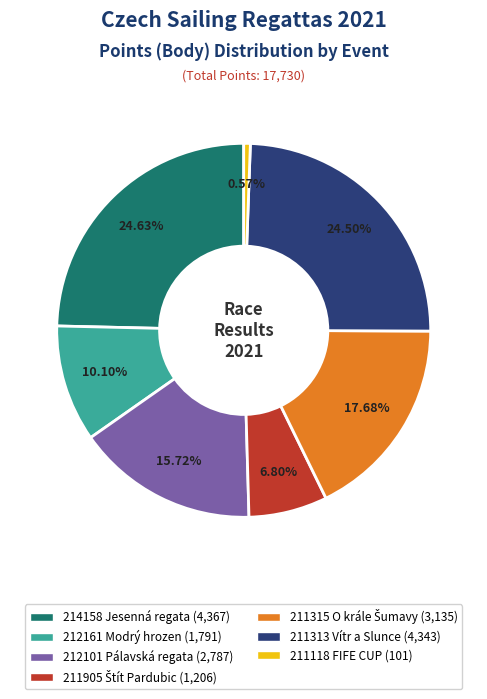

Does 212161 Modrý hrozen represent more than half of the total?

No